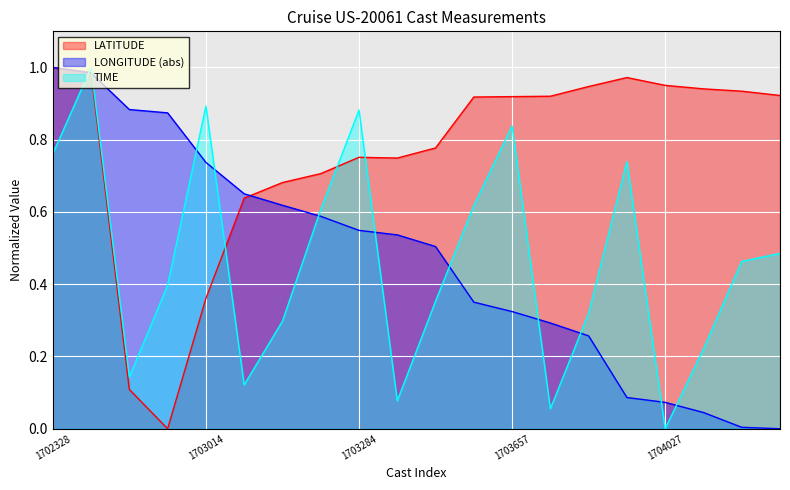

What is the average value of the LATITUDE series?

0.8